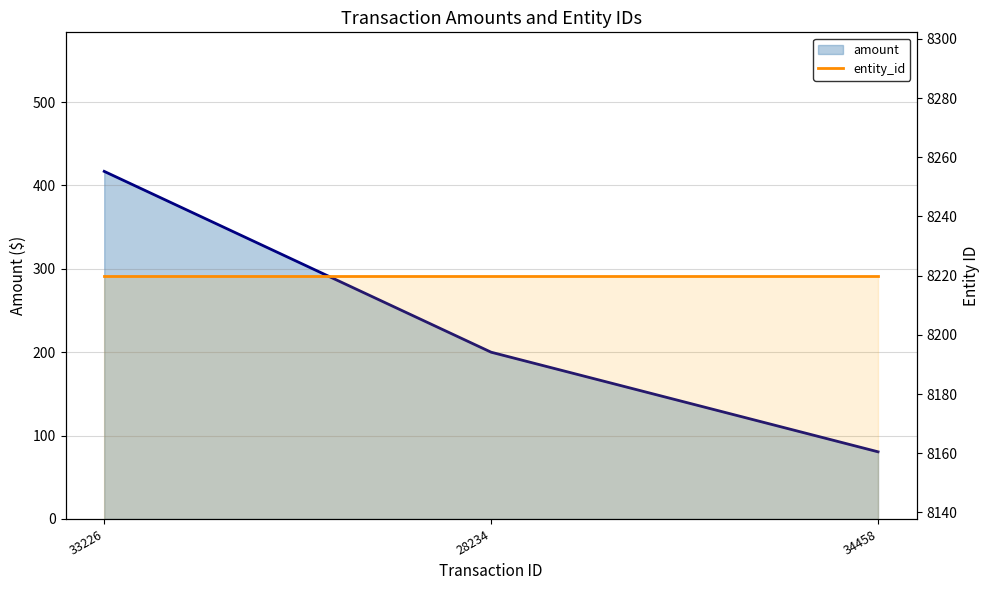

List the labels in order of amount value, smallest first.

34458, 28234, 33226